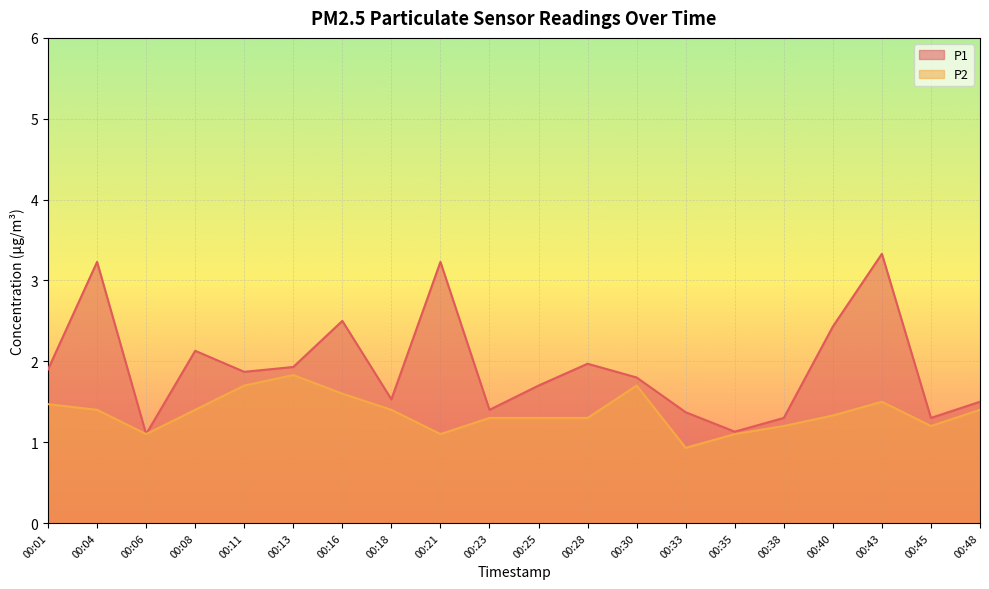

Is it true that P2 equals 0.5 at 00:16?

False